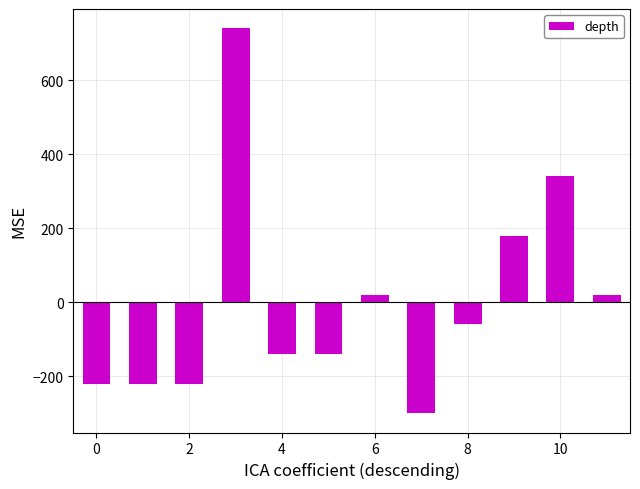

What is the maximum value shown in the chart?

740